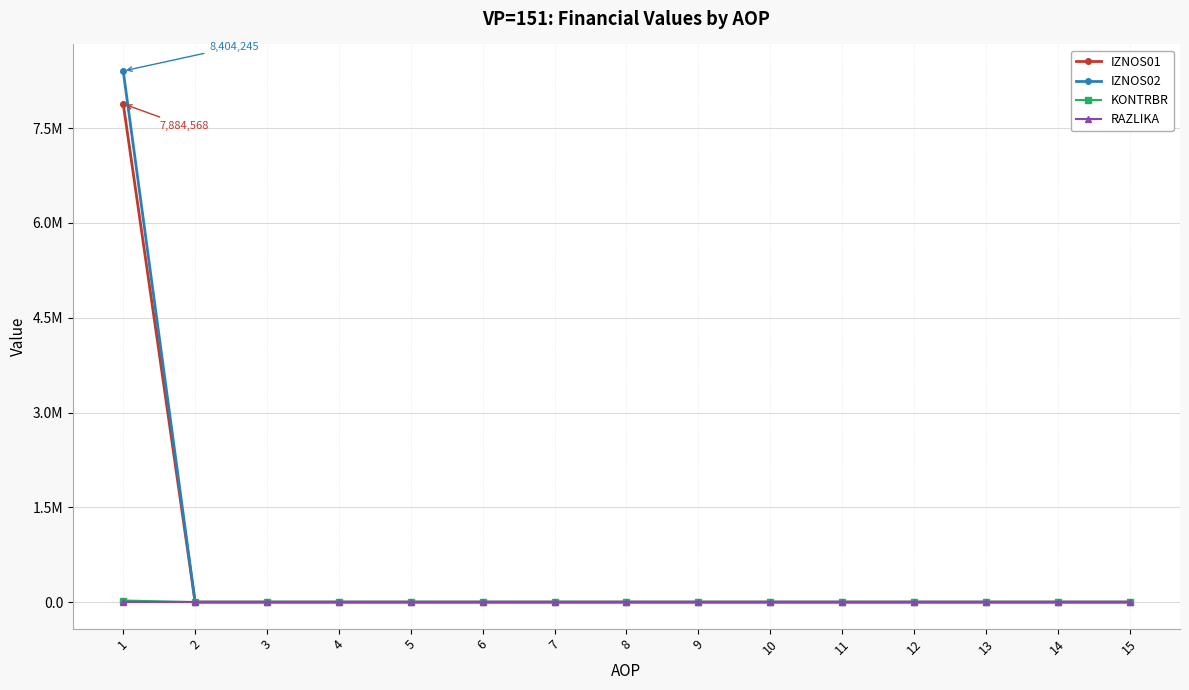

Rank the series by their maximum value, from lowest to highest.

RAZLIKA, KONTRBR, IZNOS01, IZNOS02